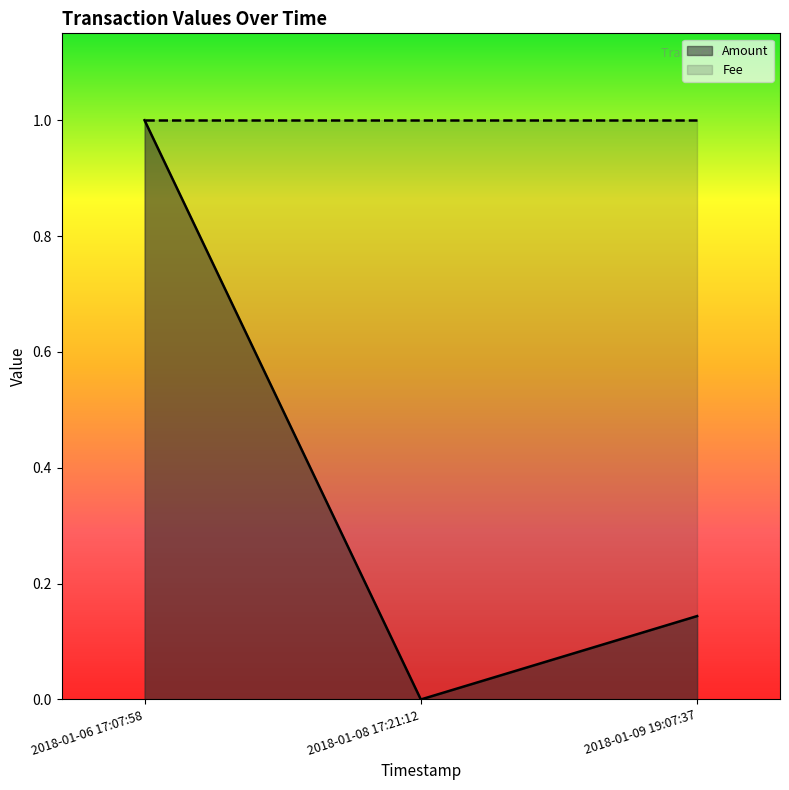

What is the total value across all series at 2018-01-06 17:07:58?

2.0